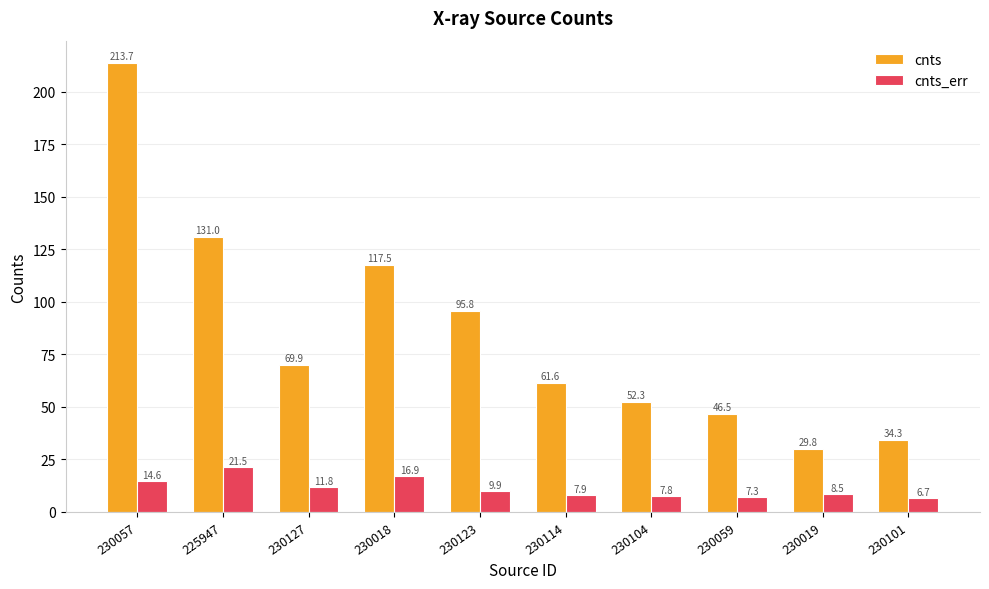

What is the minimum value for cnts?

29.8